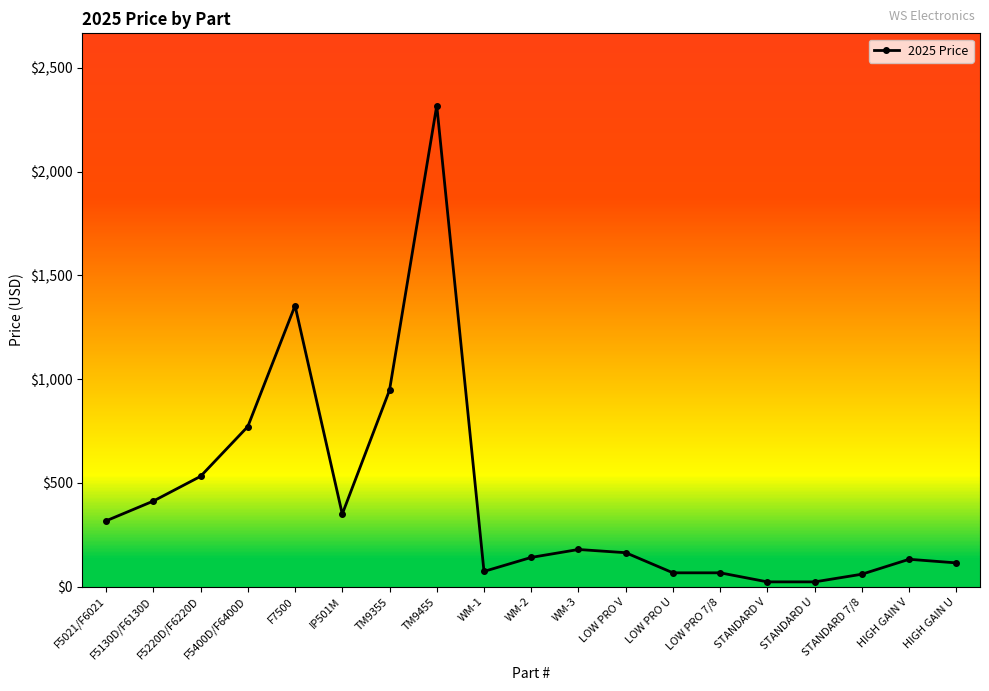

Approximately how many times larger is the value at WM-2 compared to IP501M?

0.4